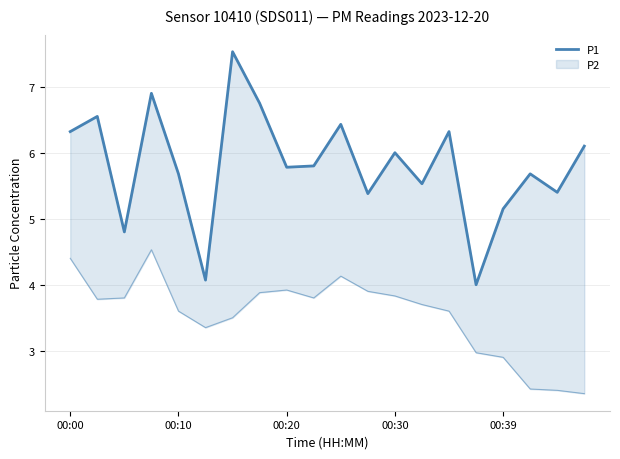

Approximately how many times larger is the value at 00:10 compared to 6?

0.9